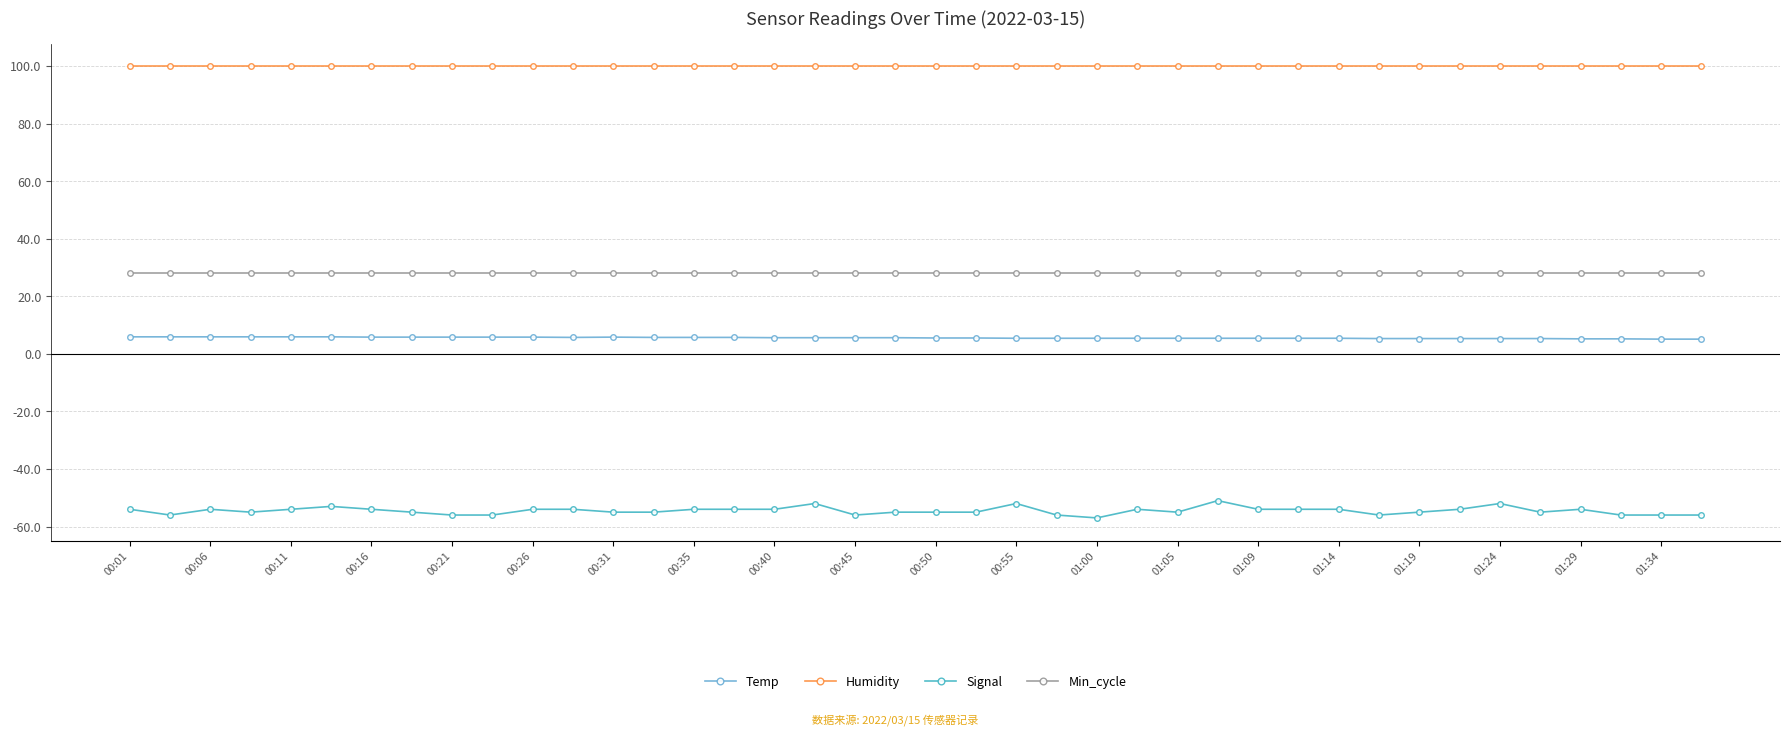

What is the value of the Min_cycle point at the 4th from the left?

28.0